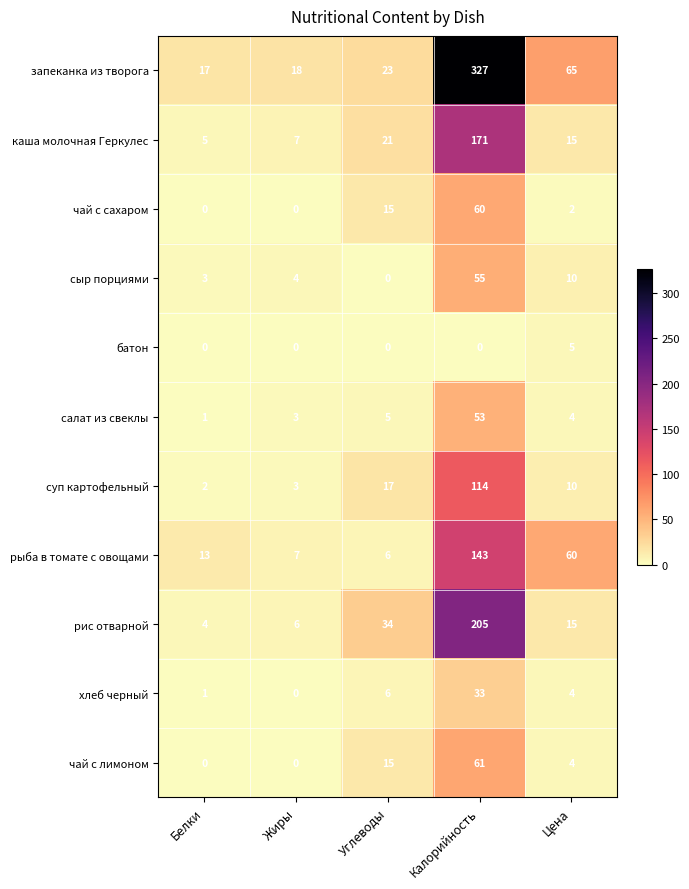

At which category is the sum across all series the highest?

Калорийность